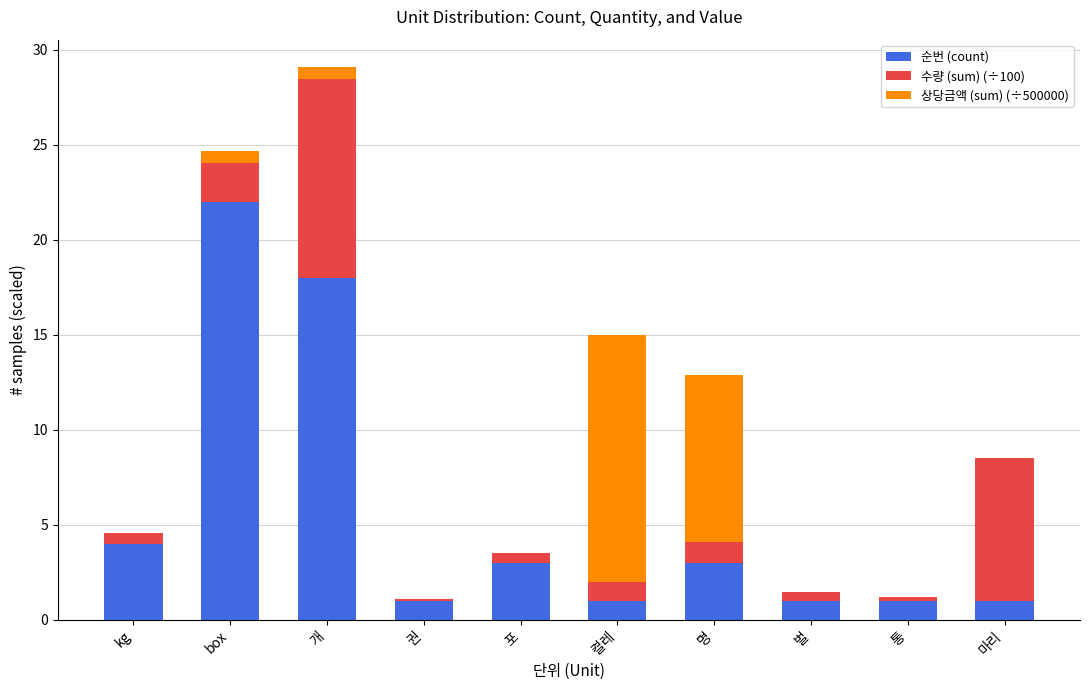

What is the highest value of the 순번 (count) series?

22.0